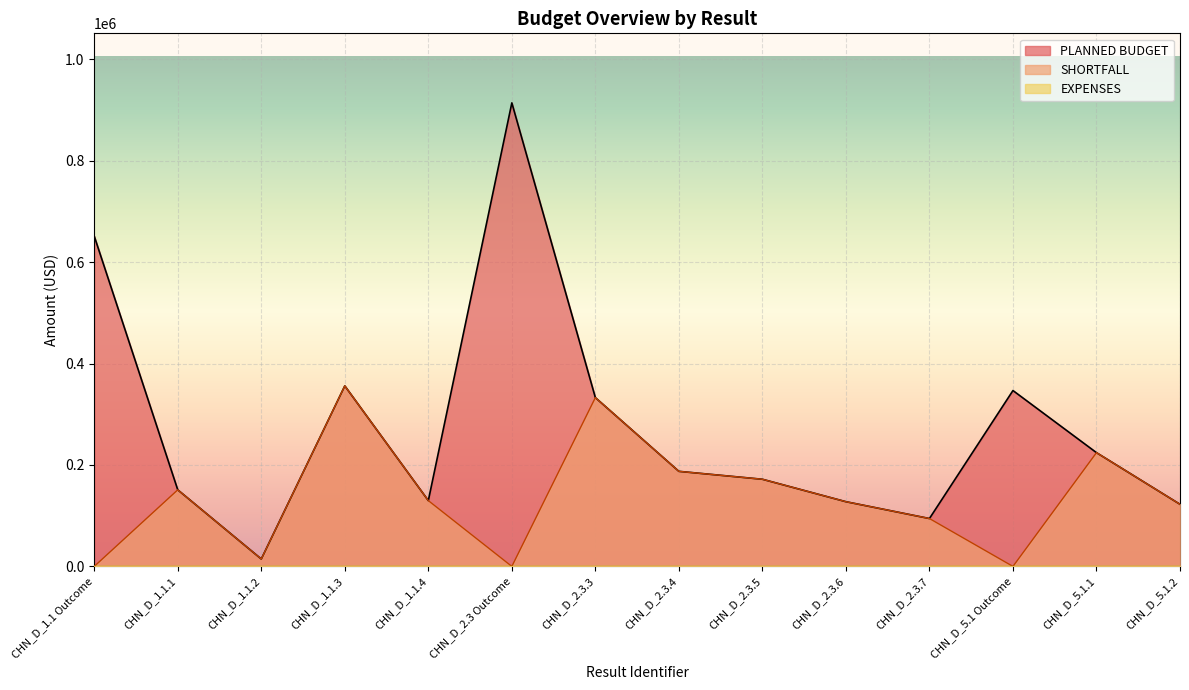

Is the value of PLANNED BUDGET at CHN_D_5.1.2 greater than the value of SHORTFALL at CHN_D_1.1 Outcome?

Yes